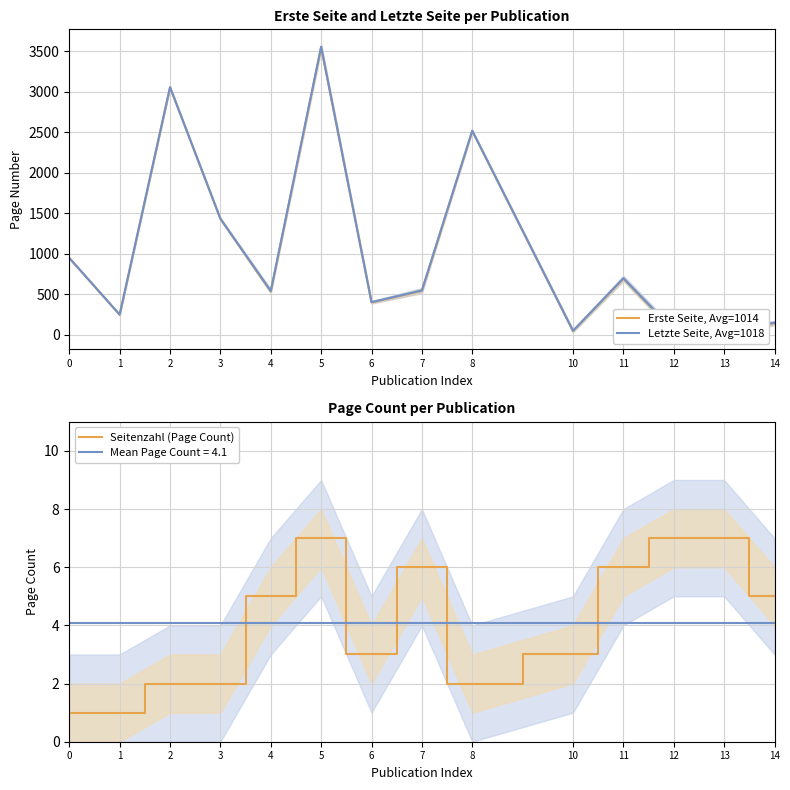

What is the difference between the maximum and minimum values in the Seitenzahl (Page Count) series?

6.0